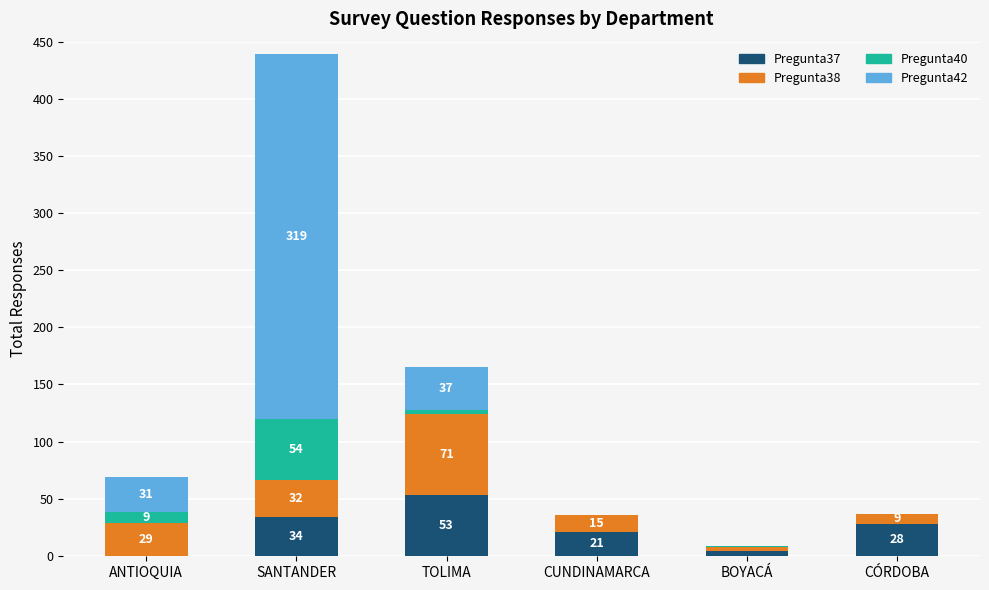

The value of Pregunta37 at ANTIOQUIA is 0. True or false?

True